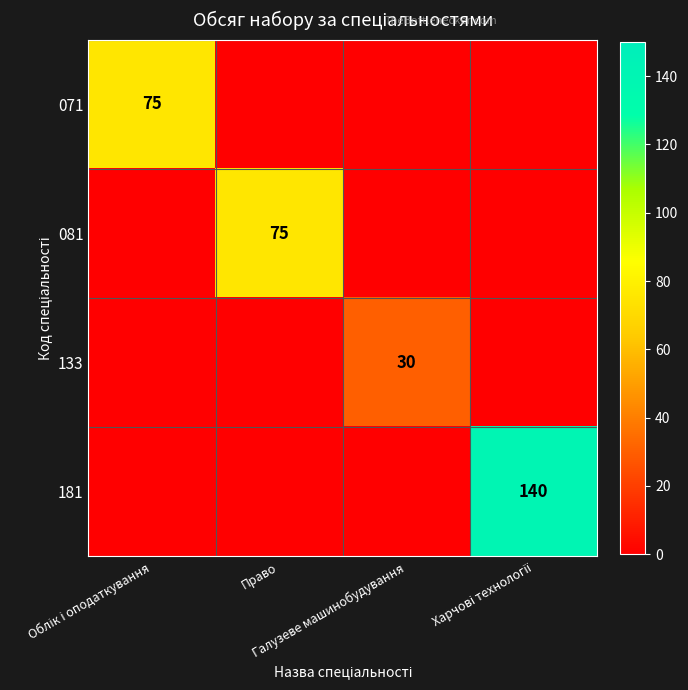

How many values in 081 are above zero?

1